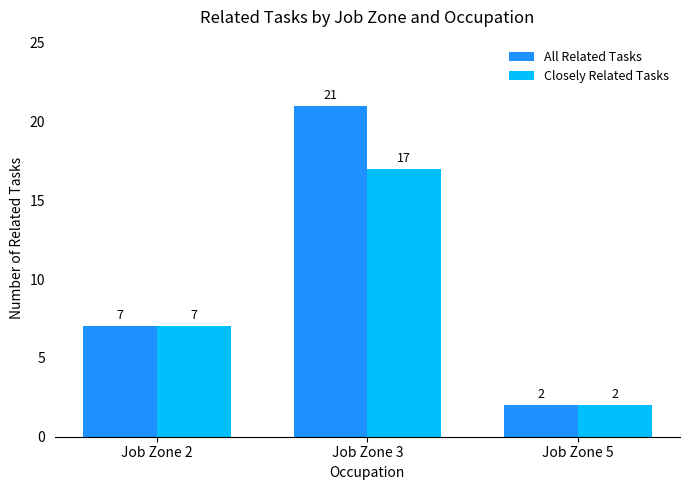

What are all the series names shown in the legend?

All Related Tasks, Closely Related Tasks